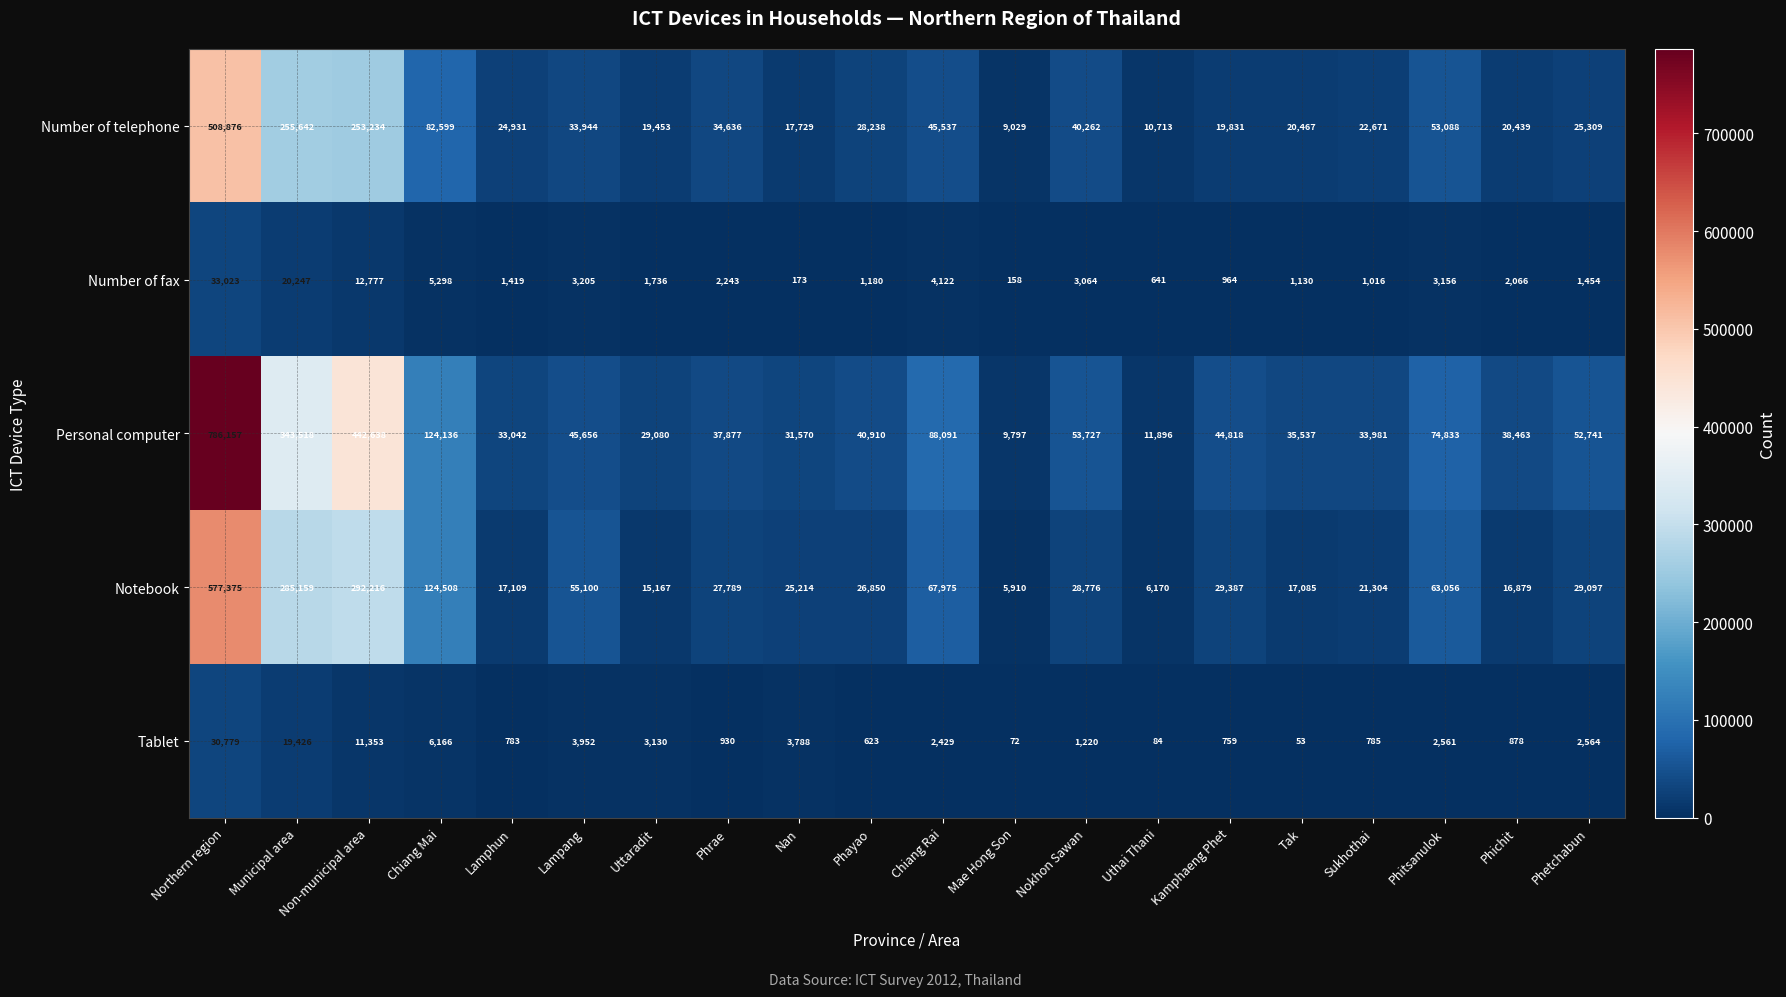

What is the difference between the highest and lowest values at Phetchabun?

51287